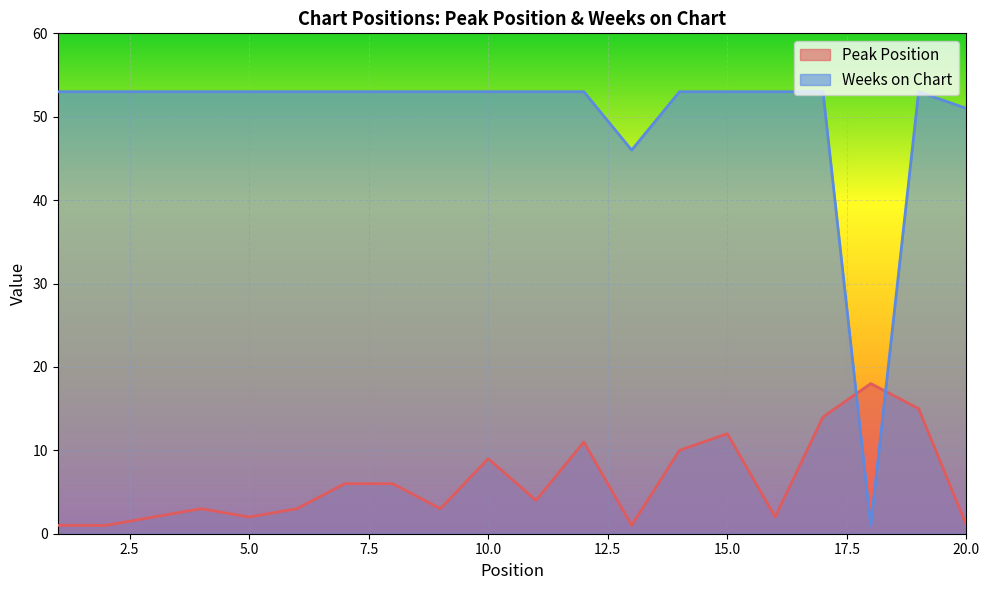

What is the smallest value displayed?

1